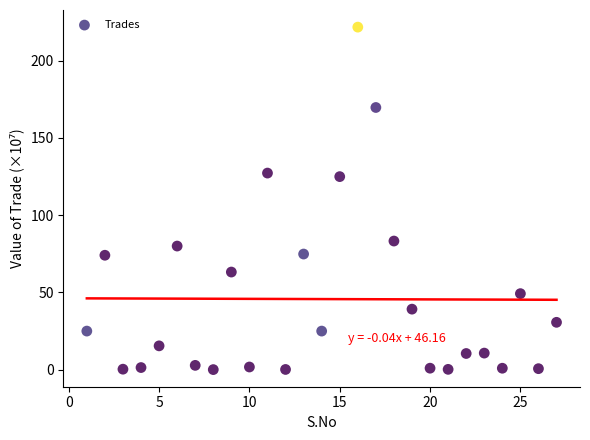

What is the range of X values (max minus min)?

26.0